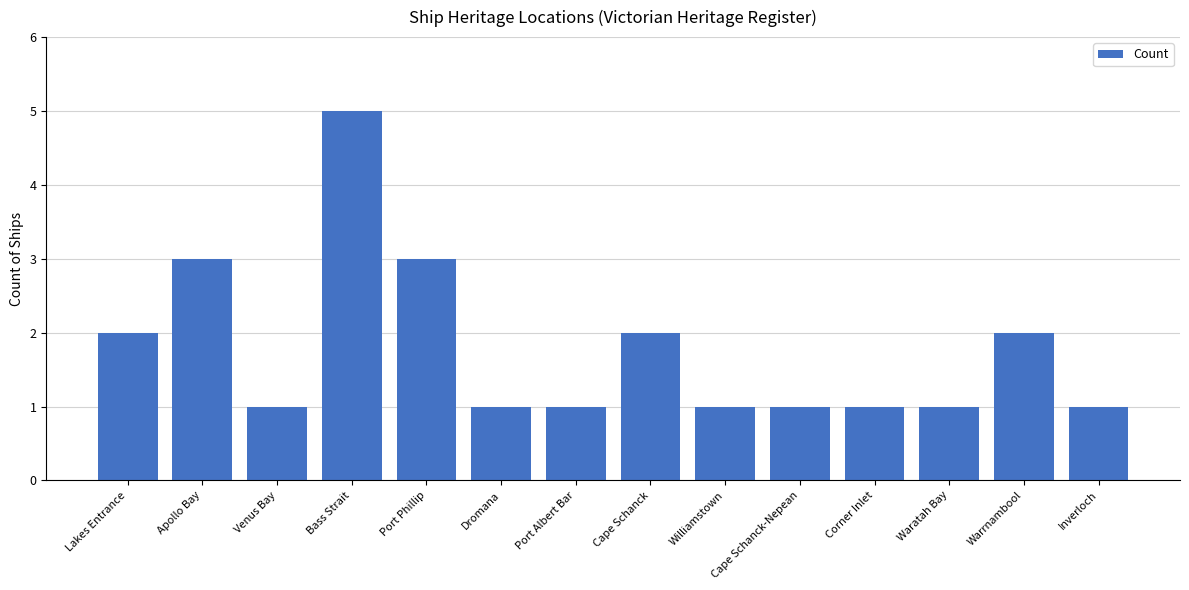

Reading left to right, what are all the values shown in this chart?

Lakes Entrance=2	Apollo Bay=3	Venus Bay=1	Bass Strait=5	Port Phillip=3	Dromana=1	Port Albert Bar=1	Cape Schanck=2	Williamstown=1	Cape Schanck-Nepean=1	Corner Inlet=1	Waratah Bay=1	Warrnambool=2	Inverloch=1